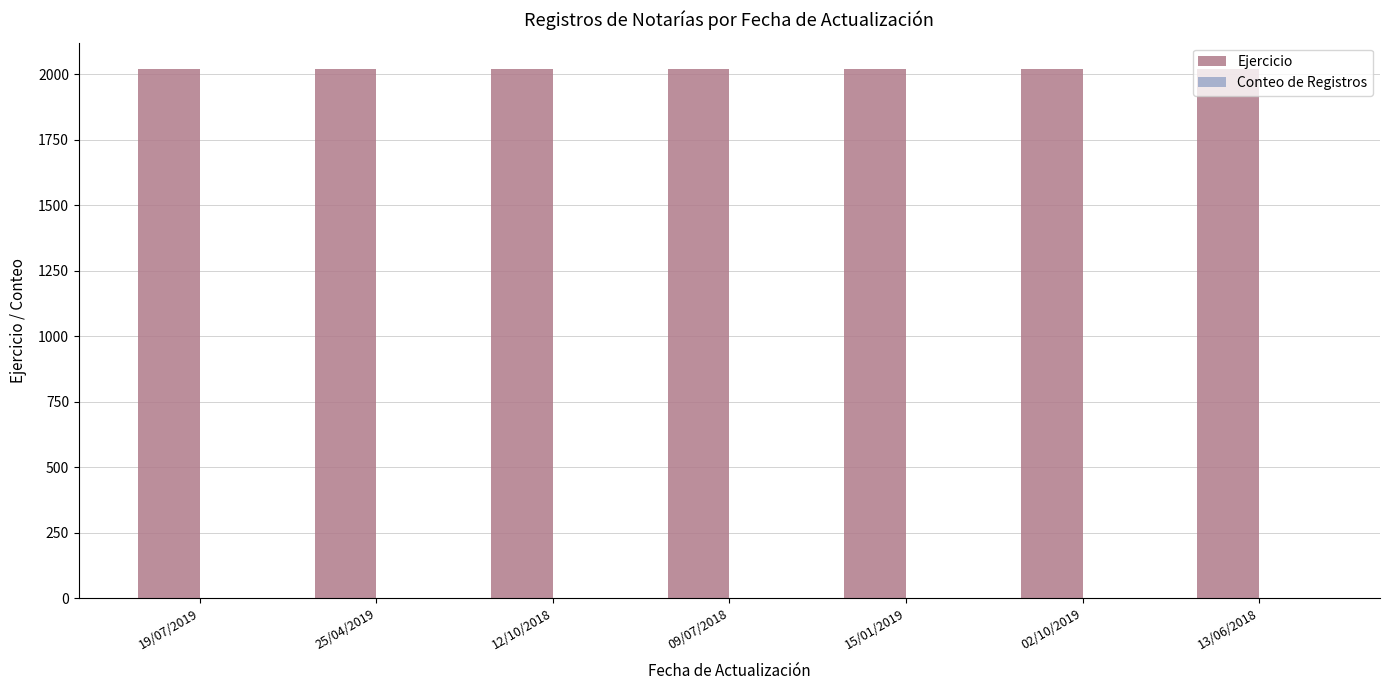

The value of Ejercicio at 09/07/2018 is 2847. True or false?

False